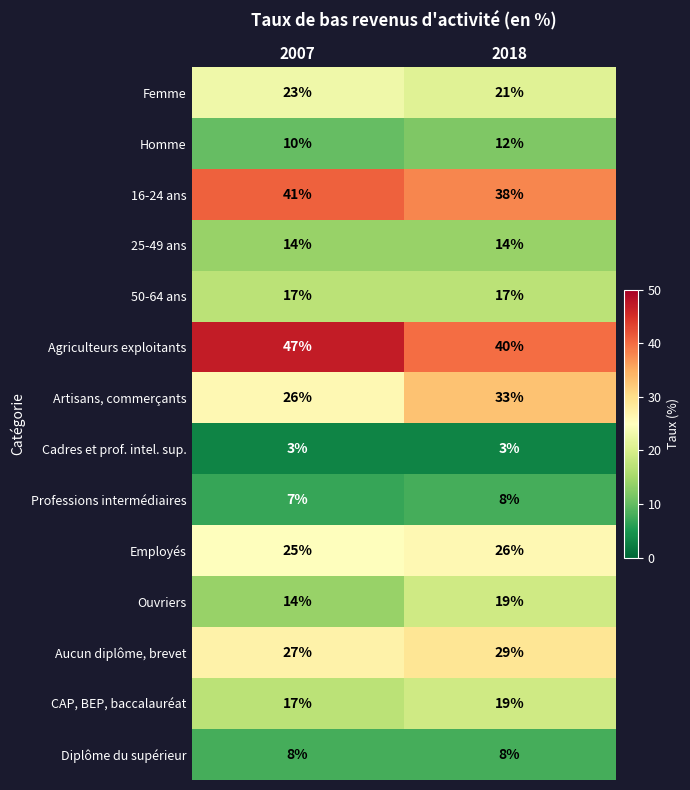

What is the lowest value of the Cadres et prof. intel. sup. series?

3